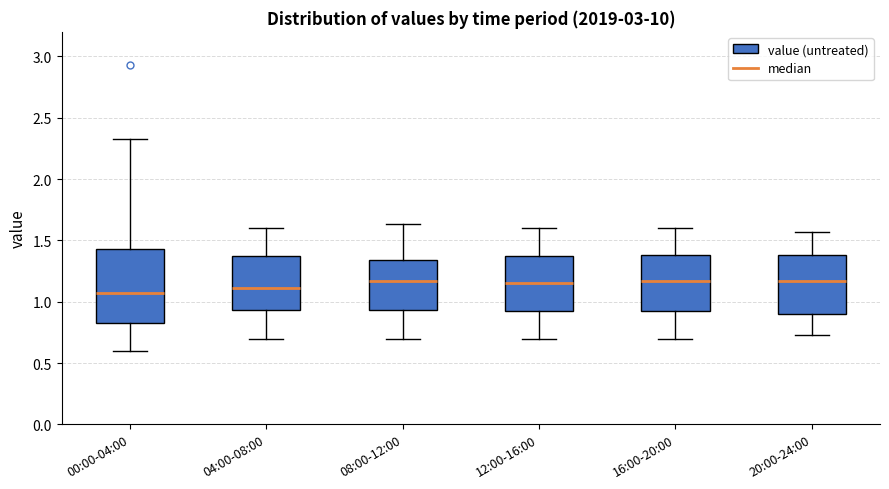

Where does the median line of the box for 04:00-08:00 sit on the y-axis? The values are not printed on the chart, so give them approximately, as read against the axis.

1.10